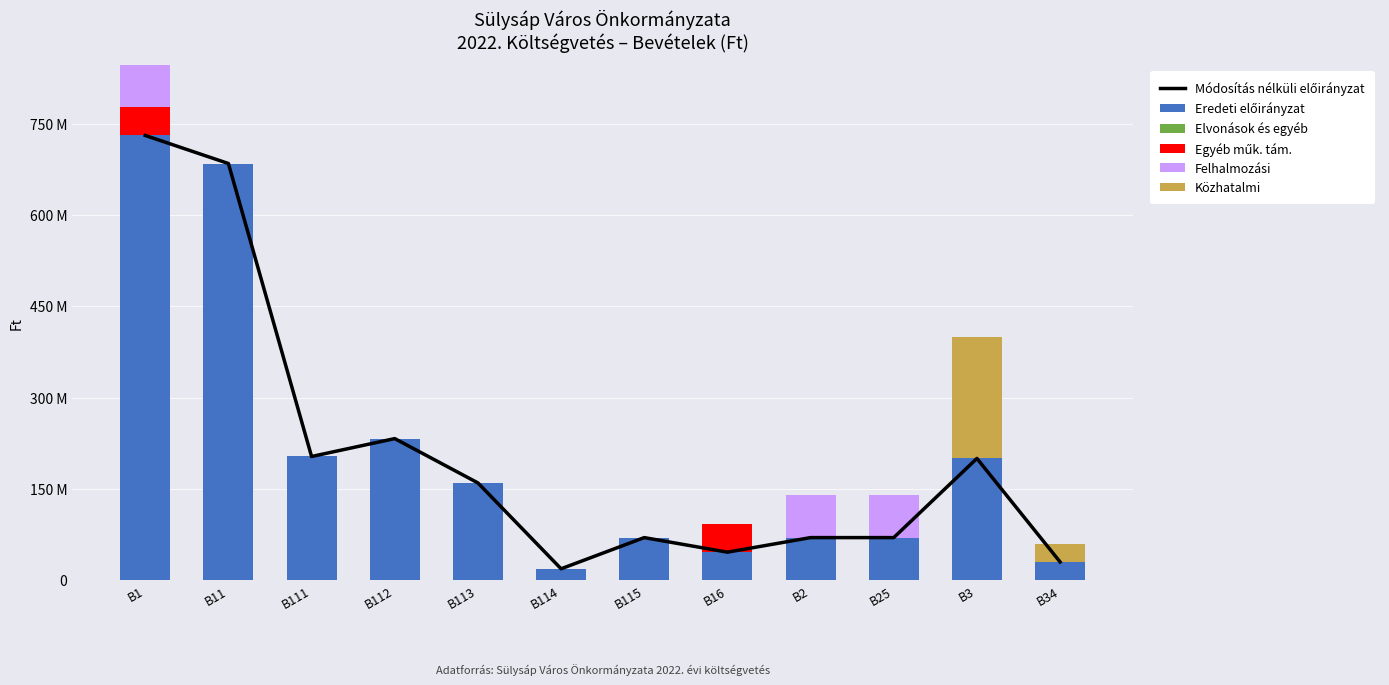

At how many categories does at least one series exceed 178478885?

5